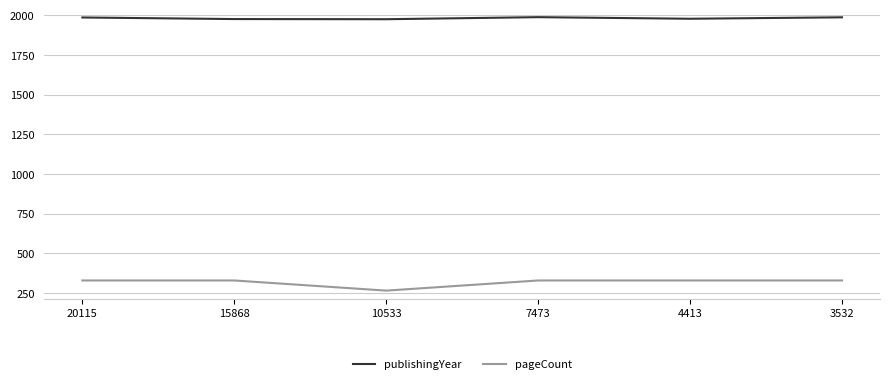

What is the sum of all publishingYear values?

11896